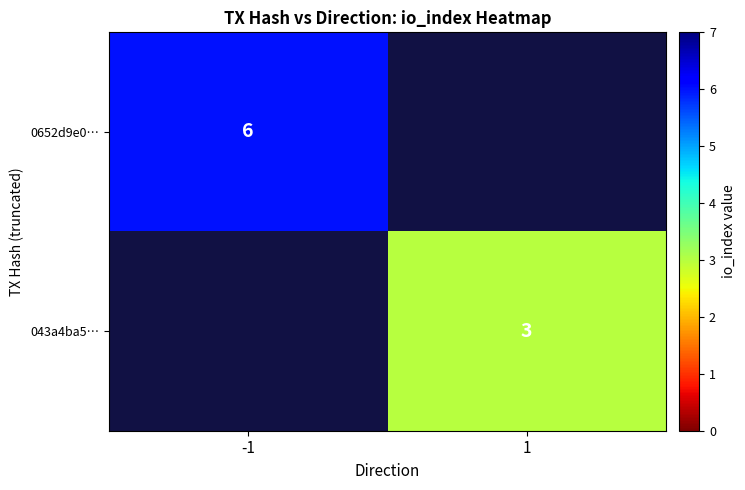

True or false: 0652d9e0… has a value of 8 at -1.

False